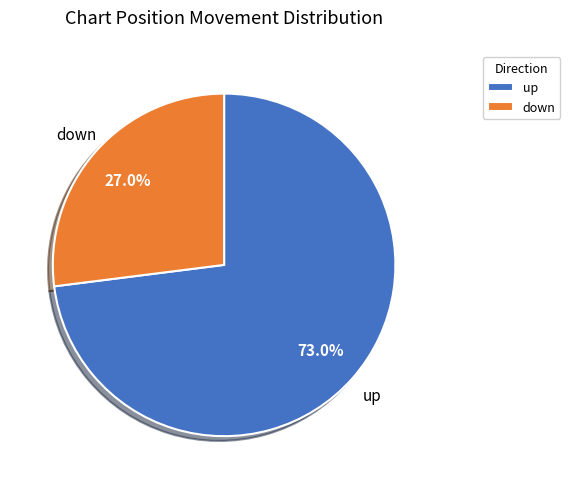

Between down and up, which is larger?

up